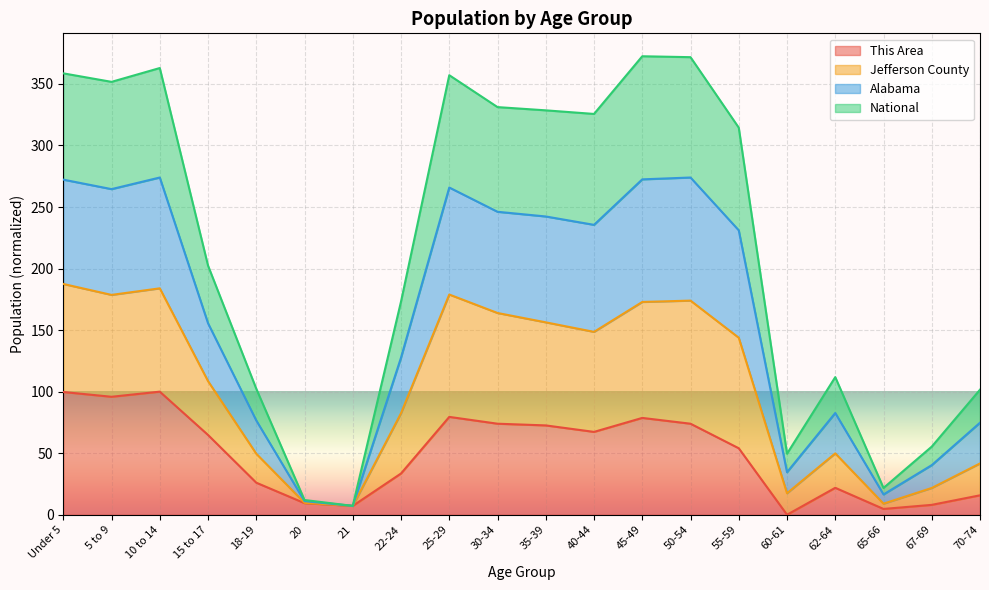

Which series has the largest range (max minus min)?

Jefferson County